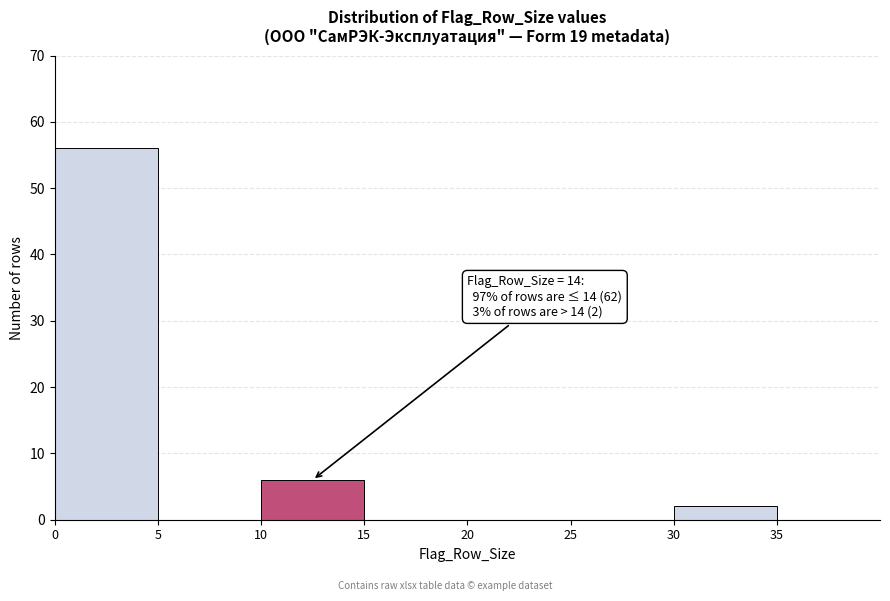

Which range on the x-axis has the tallest bar?

0 to 5